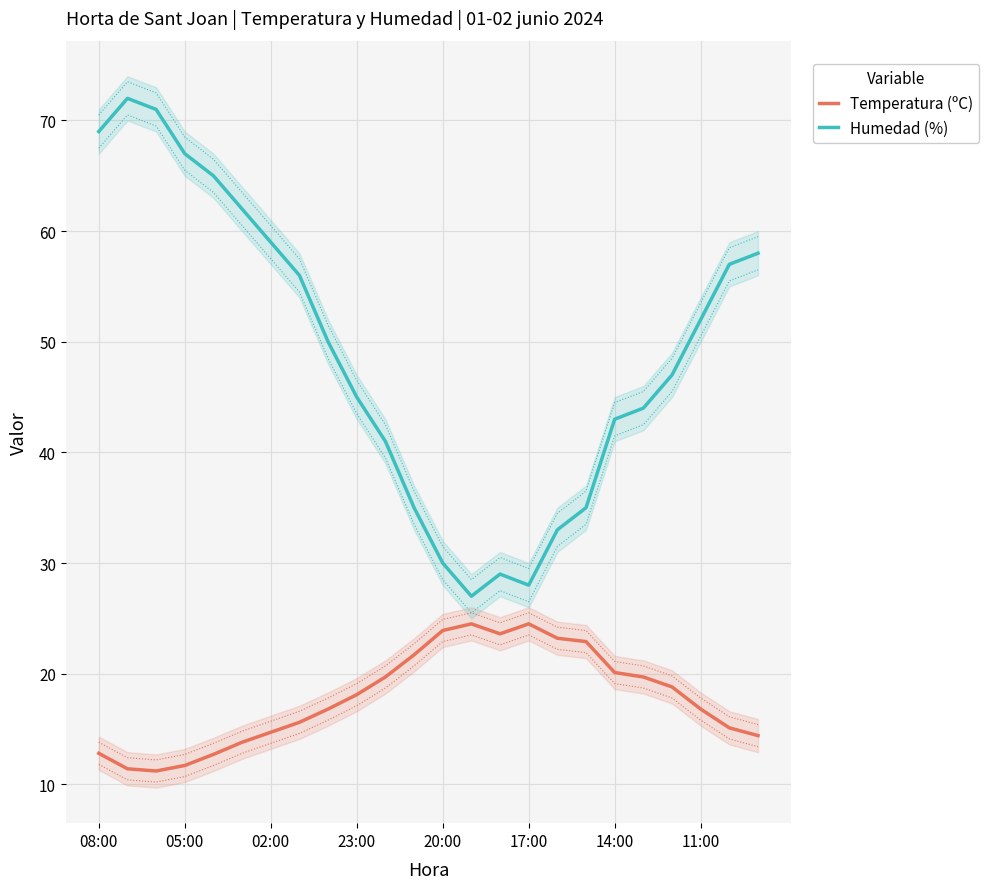

What is the highest value of the Temperatura (ºC) series?

24.5